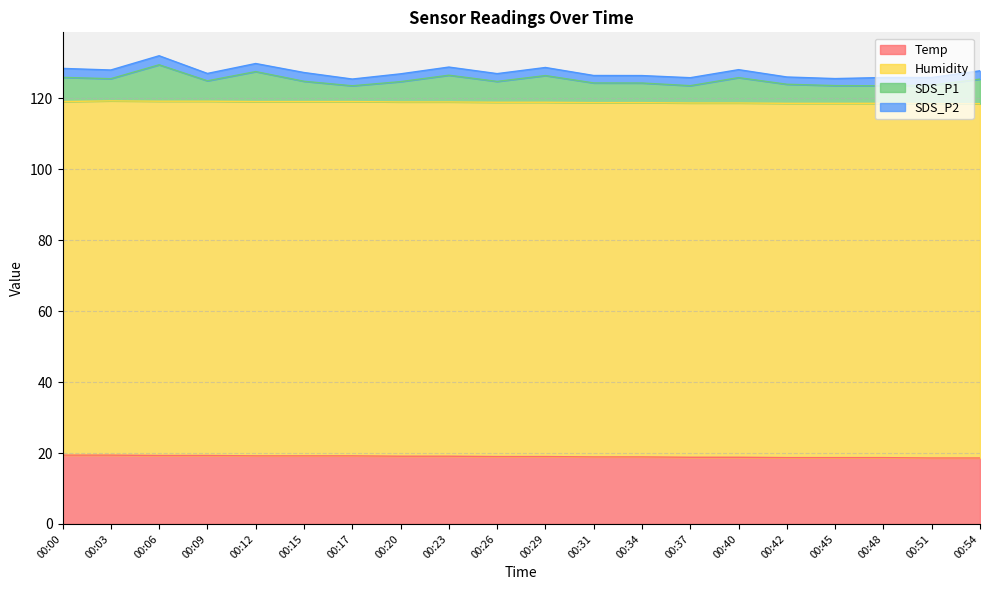

What is the approximate value of Temp at 00:20?

19.1